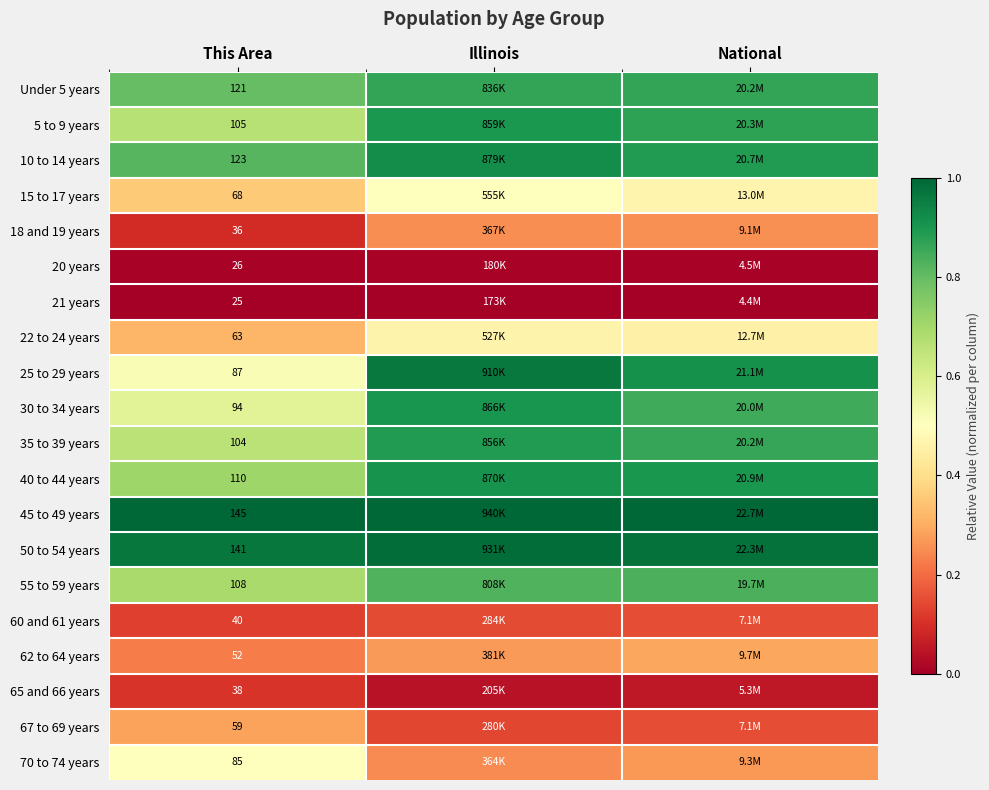

Is the value of 22 to 24 years at This Area greater than the value of 65 and 66 years at This Area?

Yes